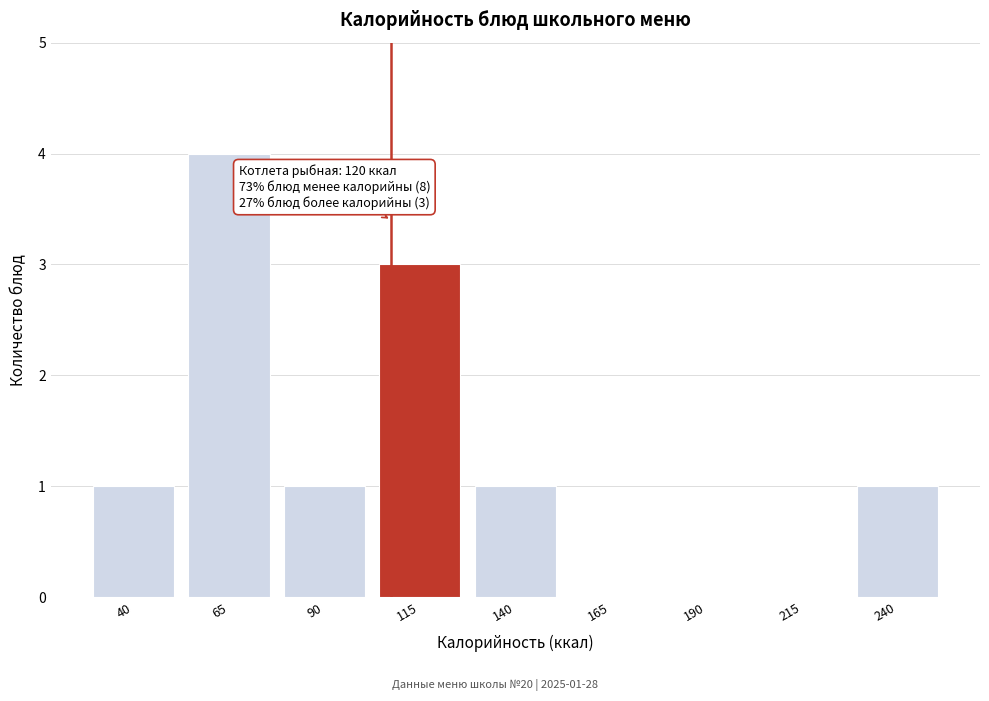

Reading left to right, extract all data points from this chart.

40=1	65=4	90=1	115=3	140=1	165=0	190=0	215=0	240=1